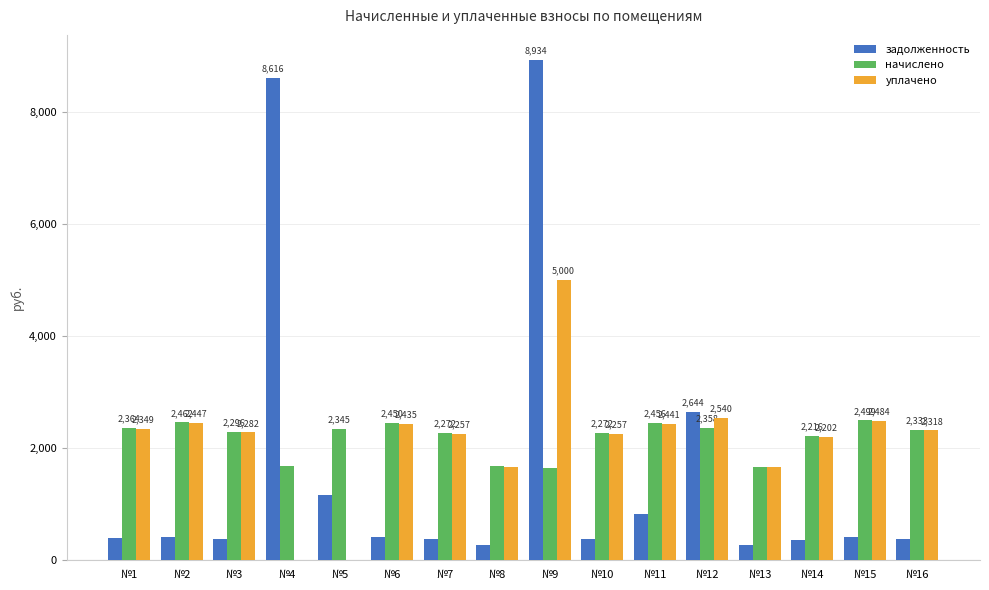

Between №9 and №10, which series saw the biggest shift?

задолженность